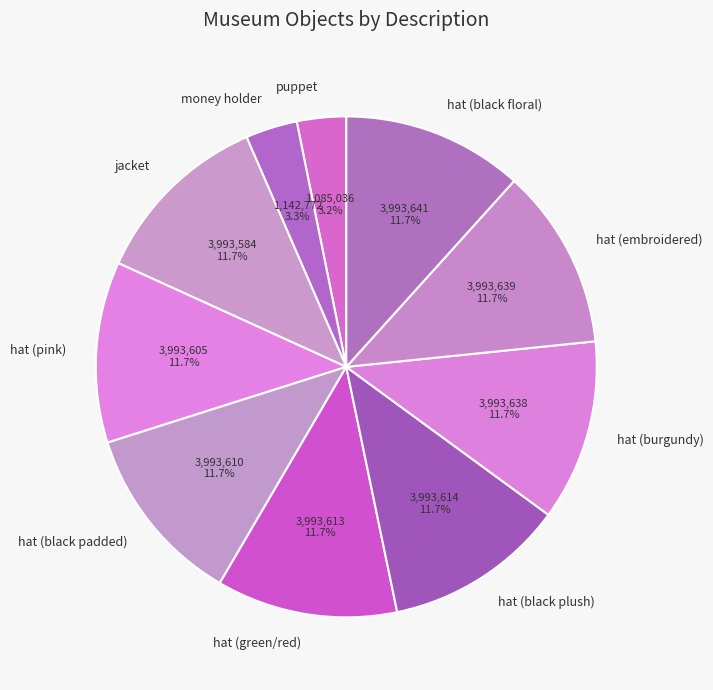

To the nearest percent, what is the combined percentage of hat (pink) and puppet?

15%